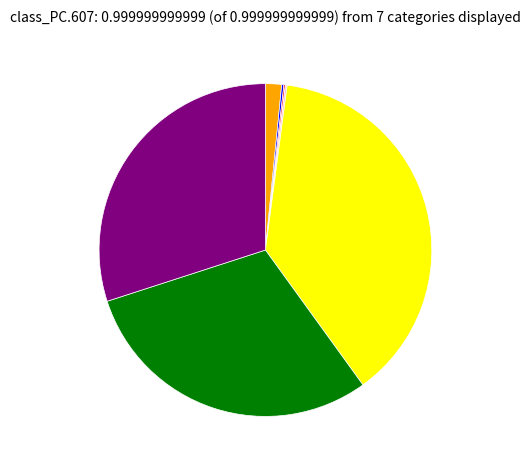

Is there any slice that represents more than half of the pie?

No